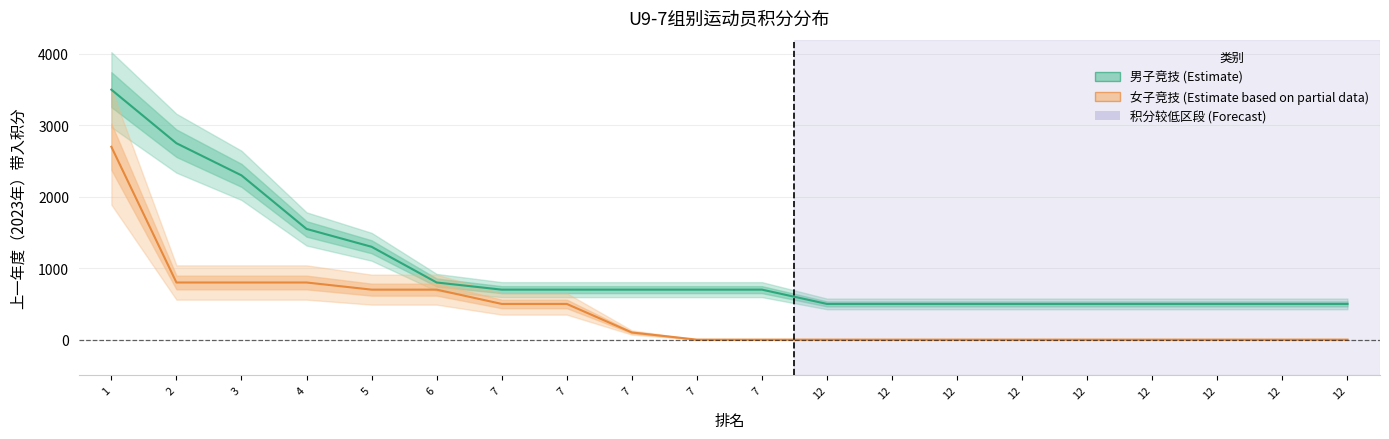

Is this an area chart (filled region under the line)?

No